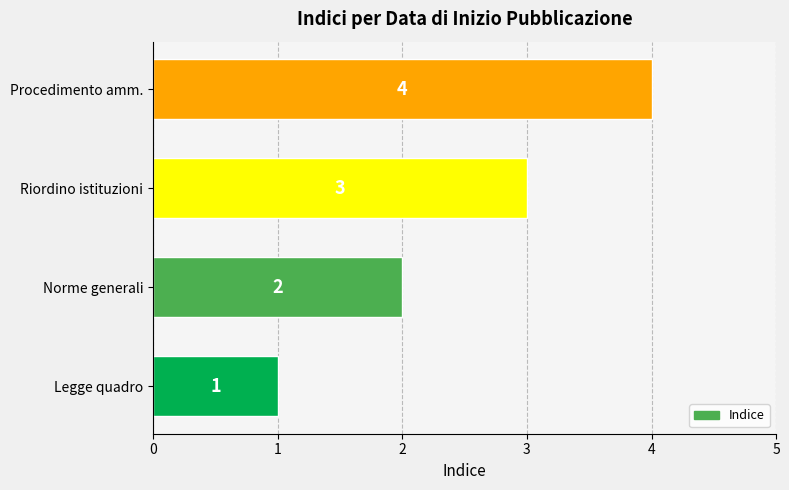

Does the chart contain any negative values?

No